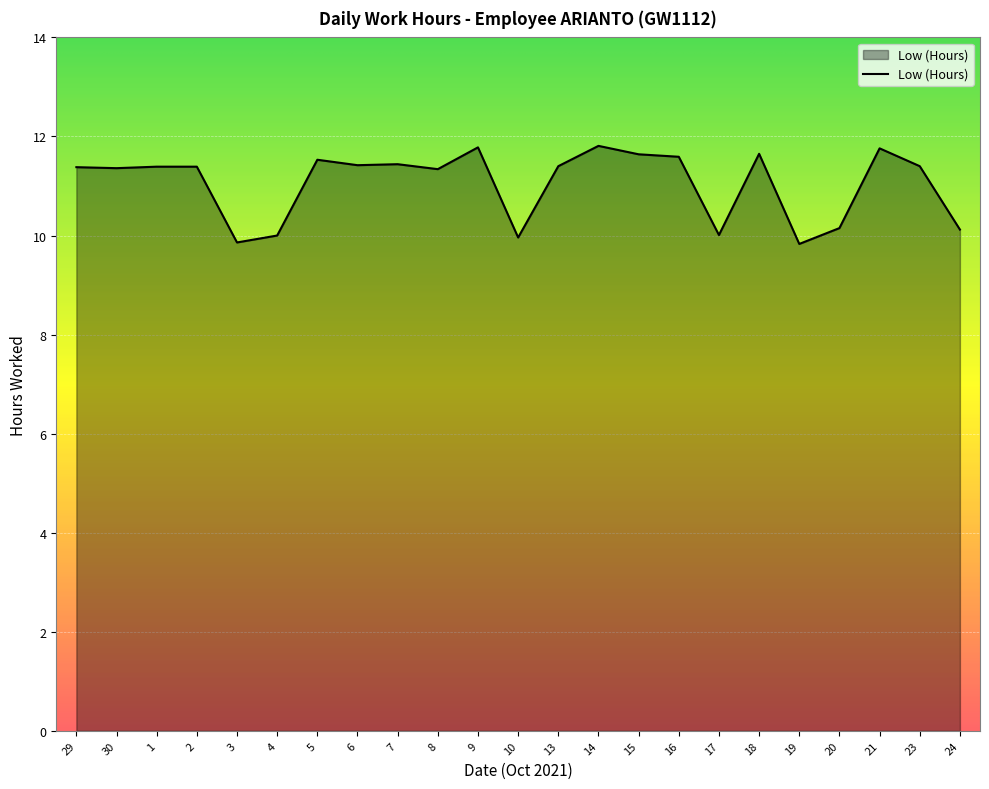

At which label does the data first exceed 11?

29